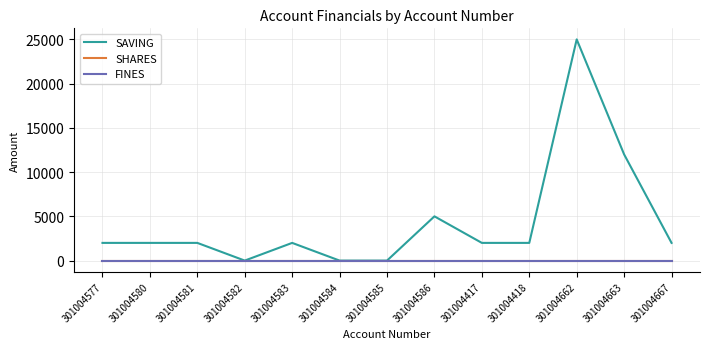

True or false: SAVING and FINES cross at least once.

False